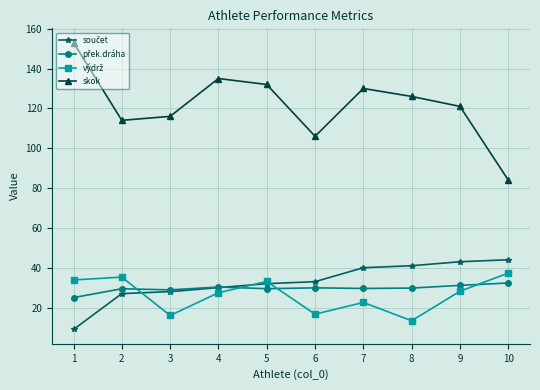

Is this an area chart (filled region under the line)?

No